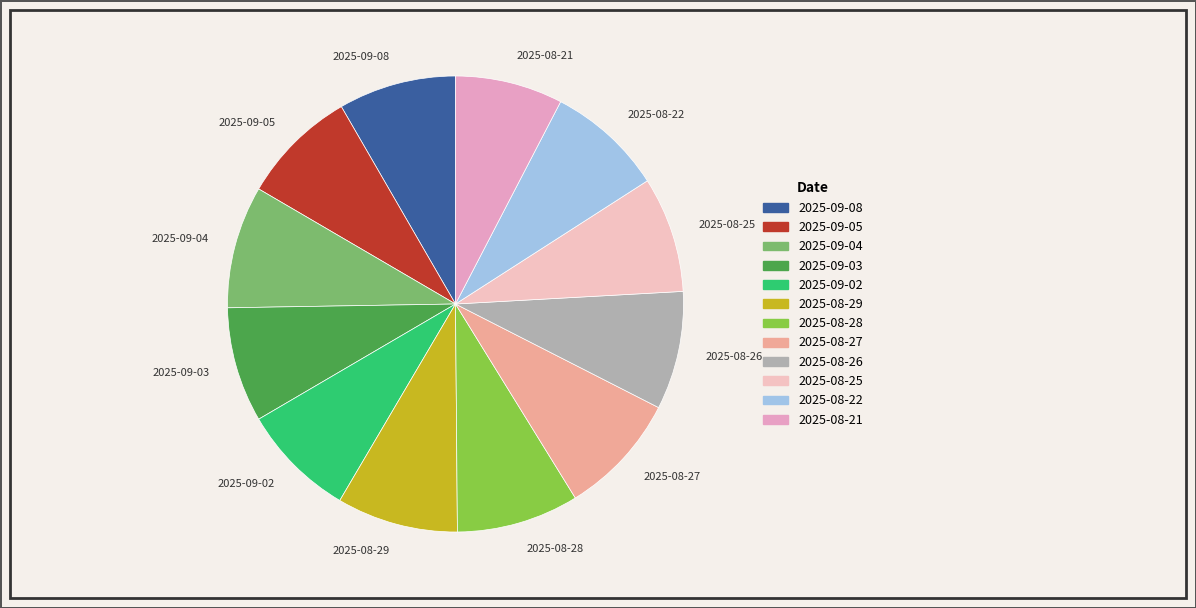

Does 2025-08-27 represent more than half of the total?

No